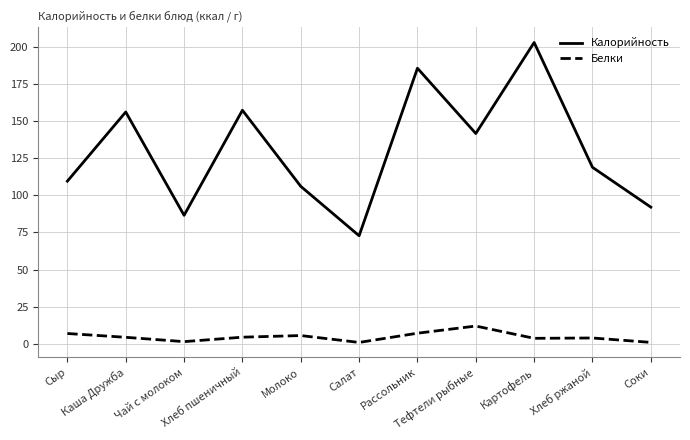

In Калорийность, how many points are higher than both neighbors (excluding endpoints)?

4